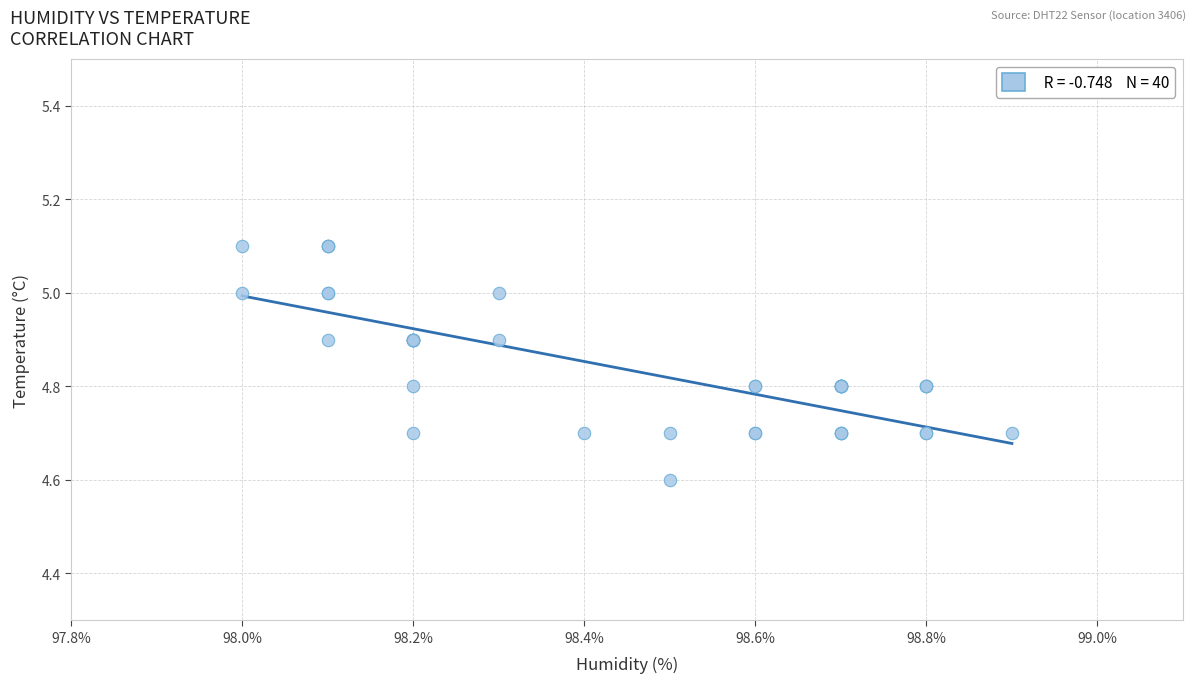

What Y value in the scatter plot is closest to 4?

4.6